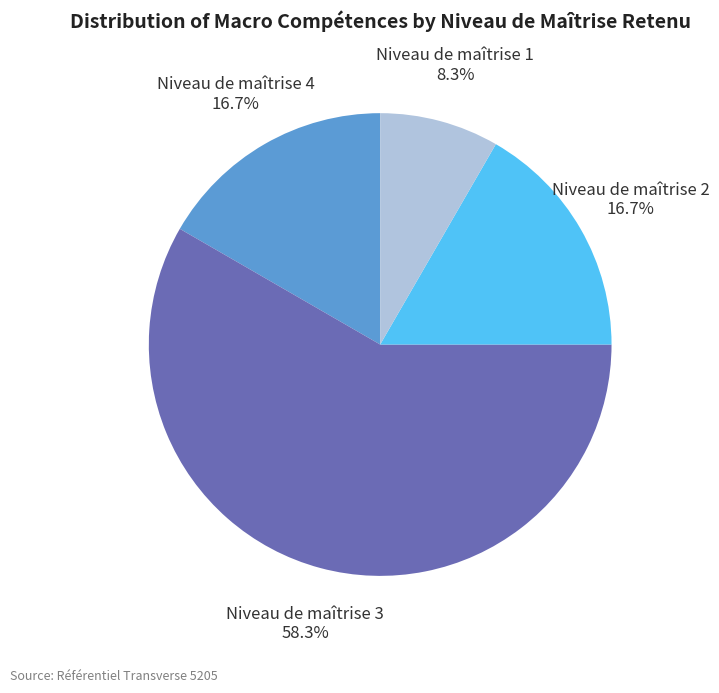

Count the number of slices in the pie.

4